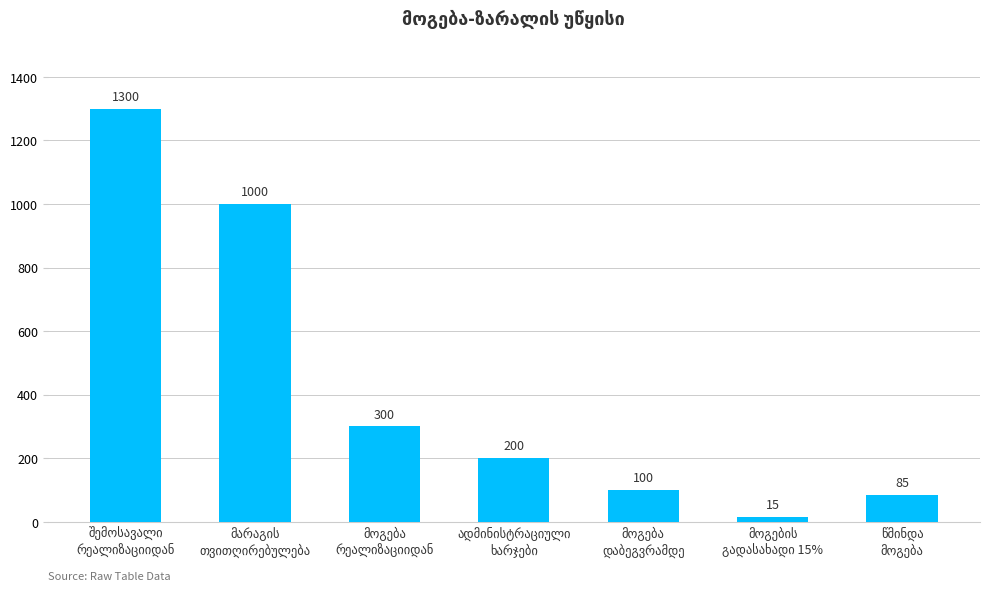

What is the minimum value shown in the chart?

15